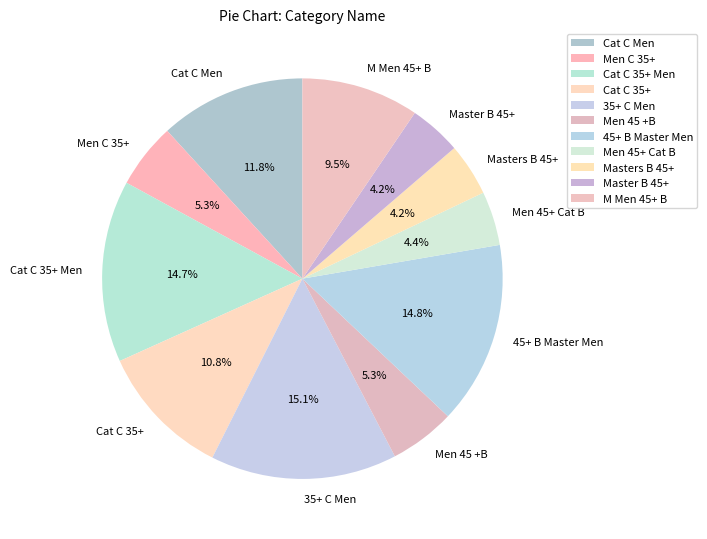

Combined, do Men 45 +B and Cat C 35+ account for over 50%?

No